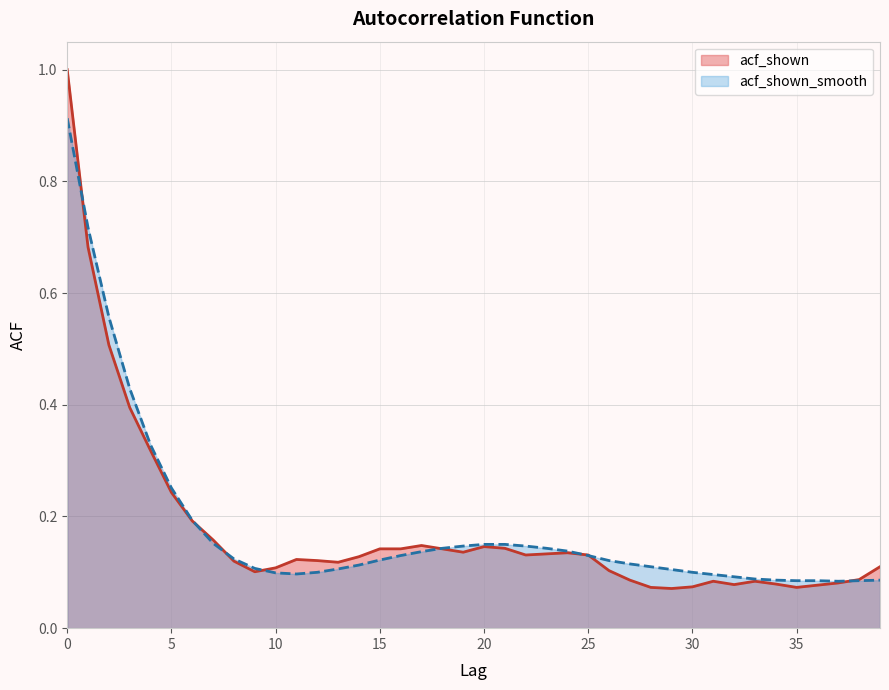

What is the maximum value shown in the chart?

1.0